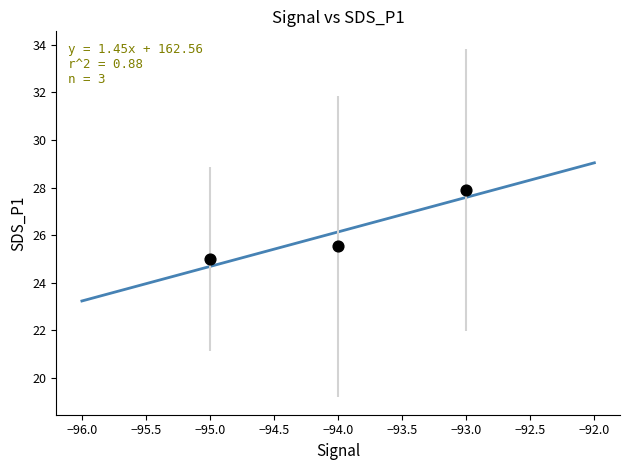

What is the average X value?

-94.0